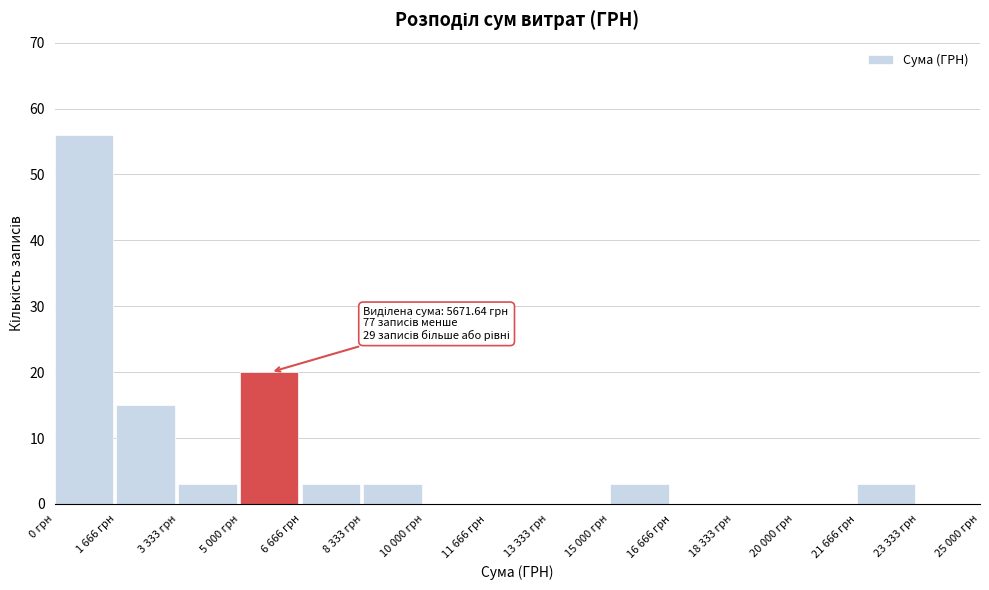

Reading right to left, what are all the values shown in this chart?

23 333 грн=0	21 666 грн=3	20 000 грн=0	18 333 грн=0	16 666 грн=0	15 000 грн=3	13 333 грн=0	11 666 грн=0	10 000 грн=0	8 333 грн=3	6 666 грн=3	5 000 грн=20	3 333 грн=3	1 666 грн=15	0 грн=56